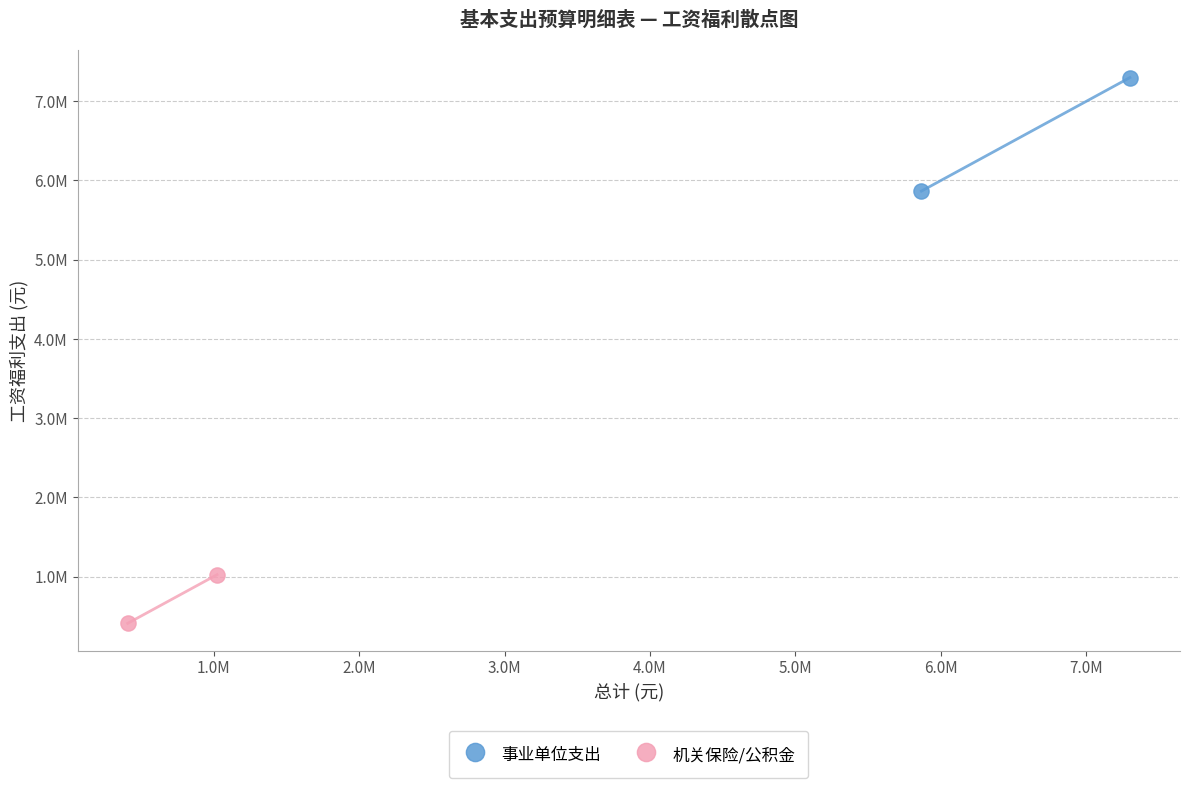

What are all the series names shown in the legend?

事业单位支出, 机关保险/公积金